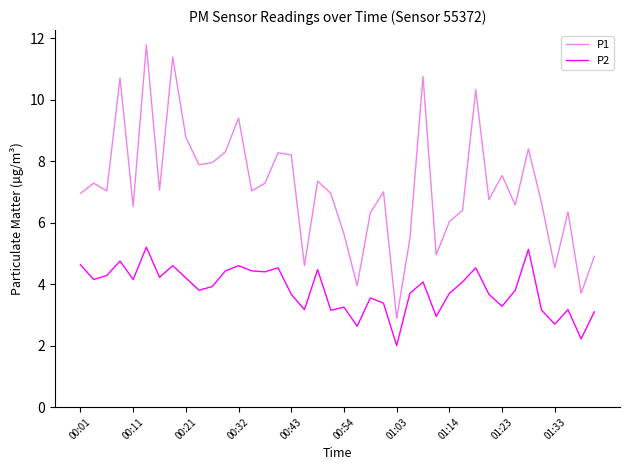

True or false: P1 and P2 intersect in this chart.

False